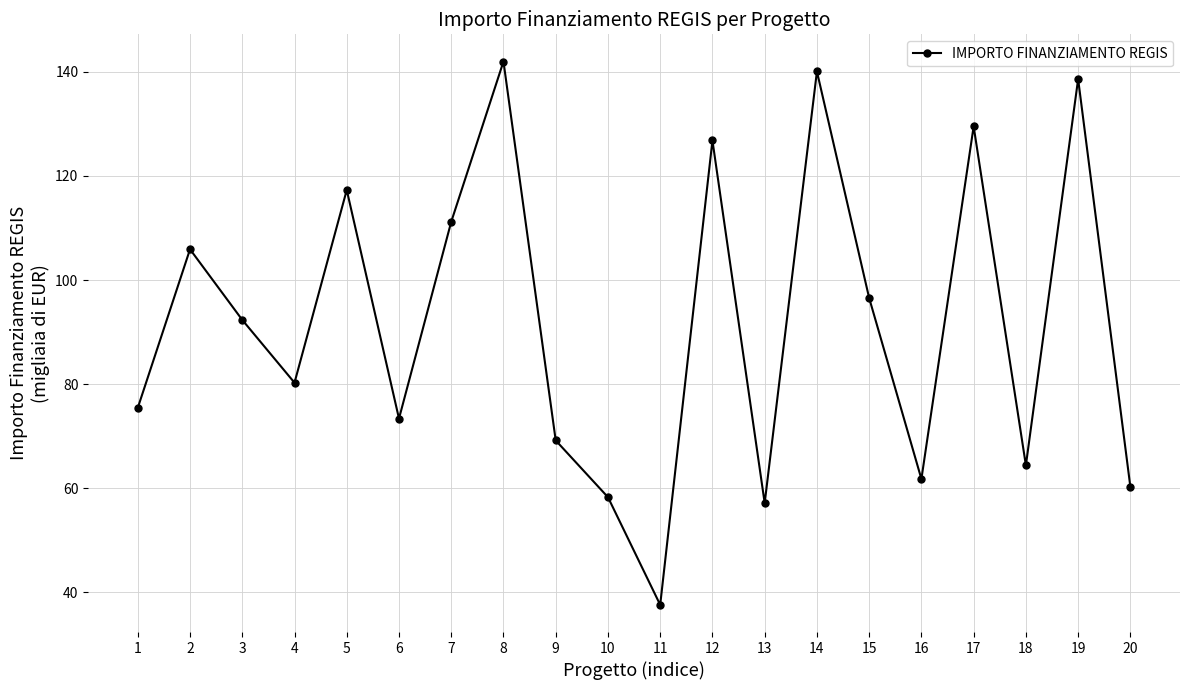

What is the difference between the values at 7 and 18?

46.8